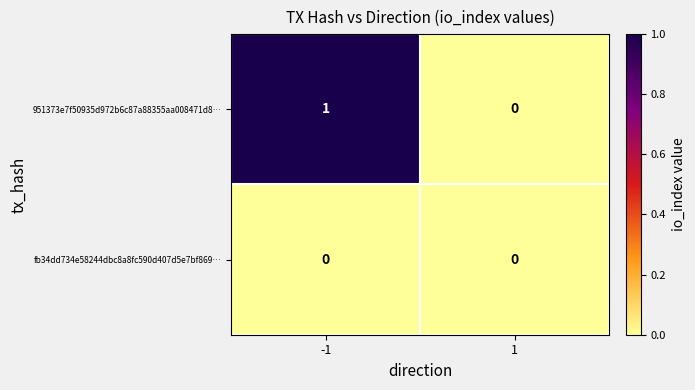

List the series in order of their overall mean, highest first.

951373e7f50935d972b6c87a88355aa008471d8…, fb34dd734e58244dbc8a8fc590d407d5e7bf869…